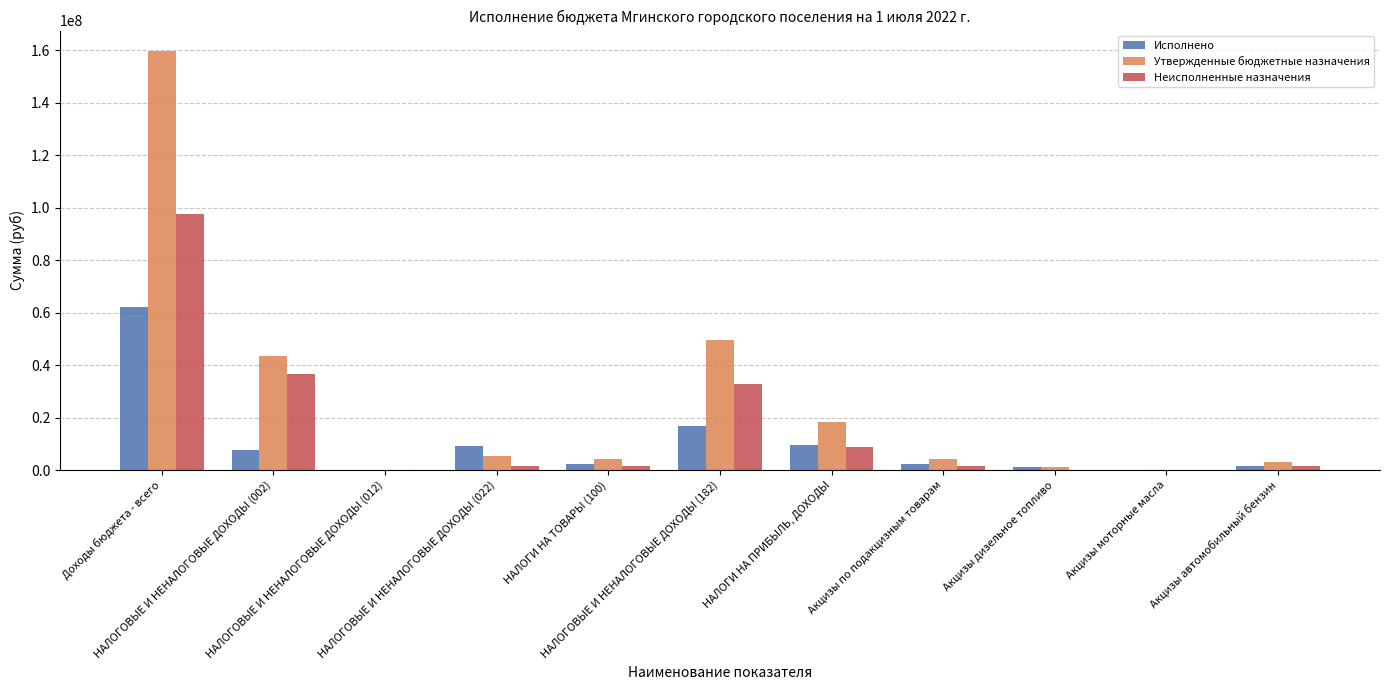

What is the sum of the Неисполненные назначения values at НАЛОГОВЫЕ И НЕНАЛОГОВЫЕ ДОХОДЫ (182) and Доходы бюджета - всего?

130154155.5